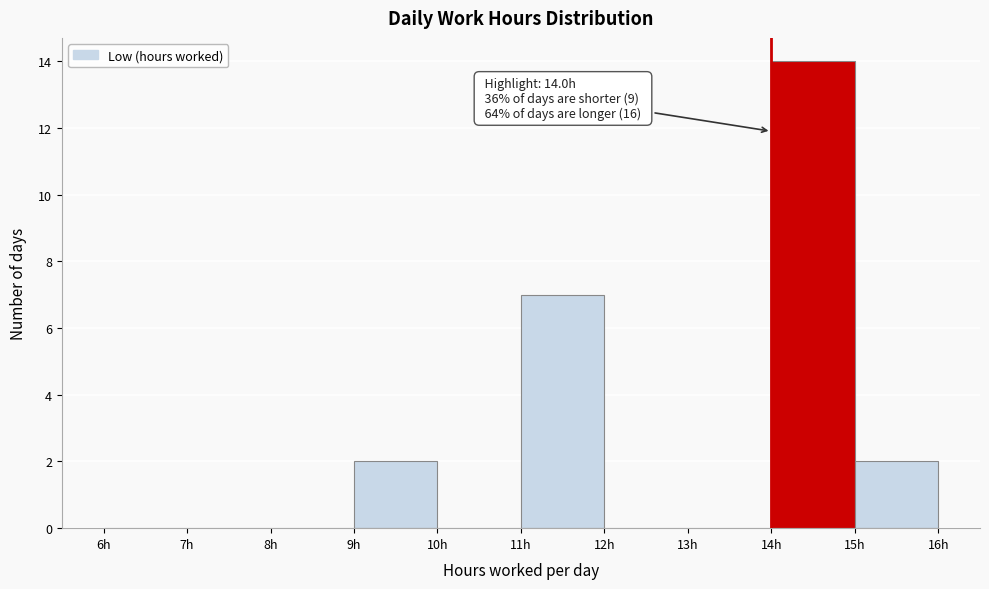

Which range on the x-axis has the tallest bar?

14 to 15